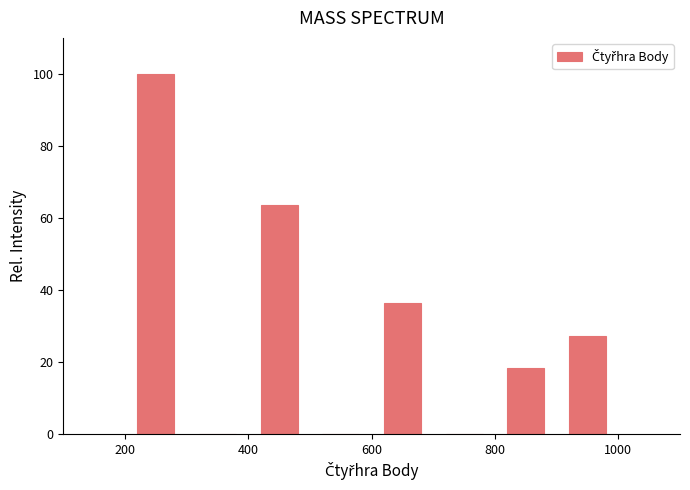

Over which range of the x-axis is the bar tallest?

200 to 300